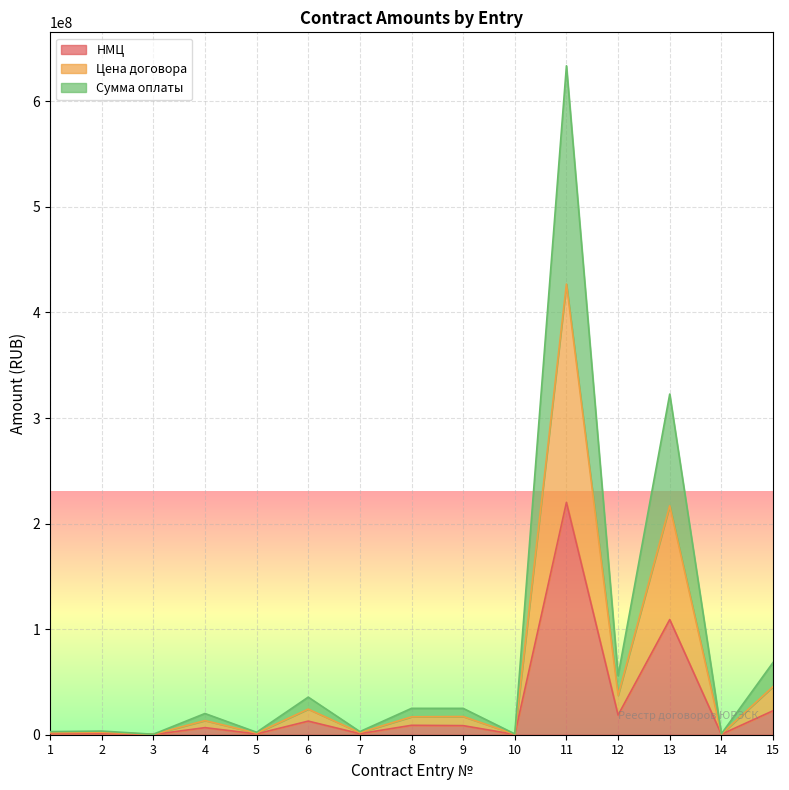

At which category is the sum across all series the highest?

11